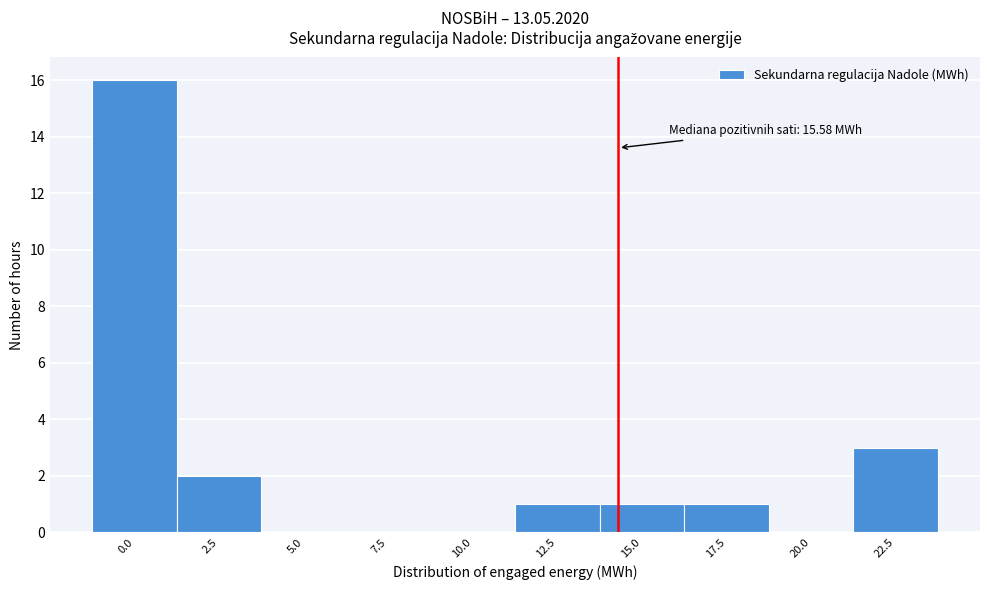

Reading left to right, transcribe all the data shown in this chart.

0.0=16	2.5=2	5.0=0	7.5=0	10.0=0	12.5=1	15.0=1	17.5=1	20.0=0	22.5=3